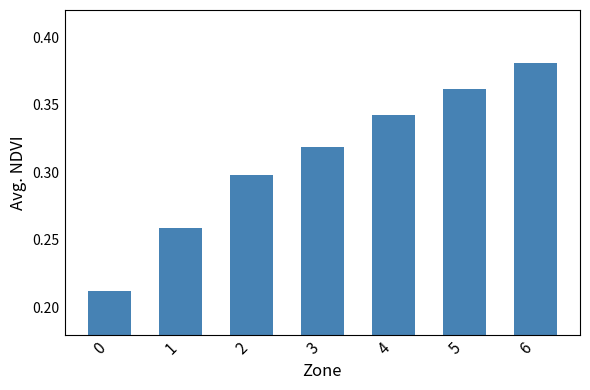

Does the chart contain any negative values?

No